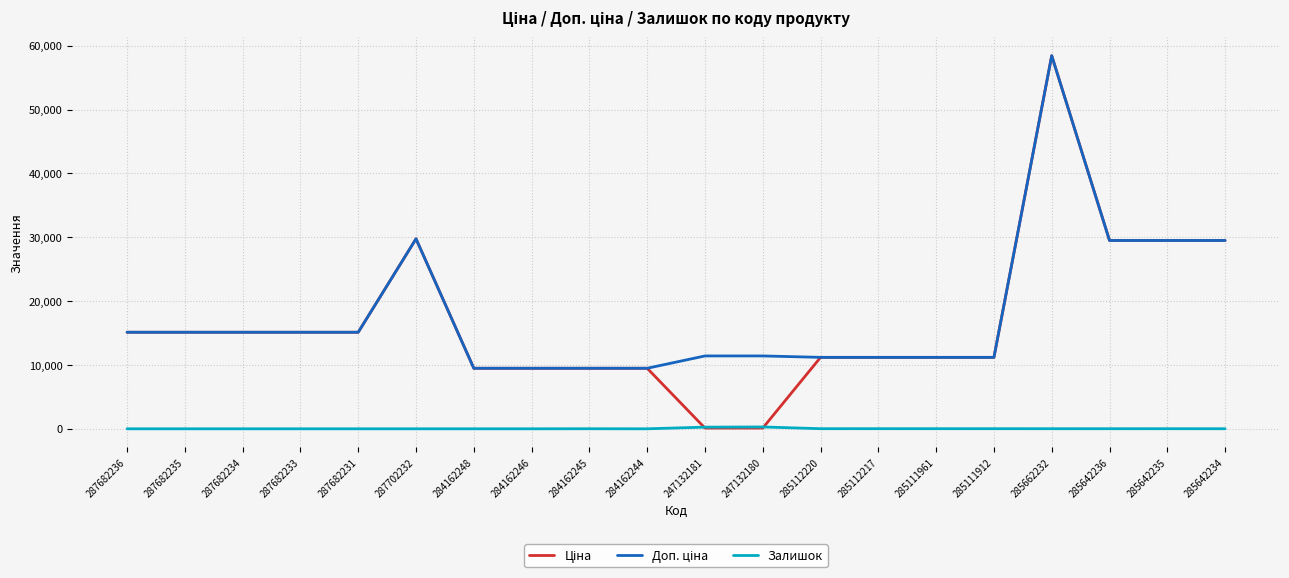

The Залишок series shows 0.0 at 284162248. True or false?

True